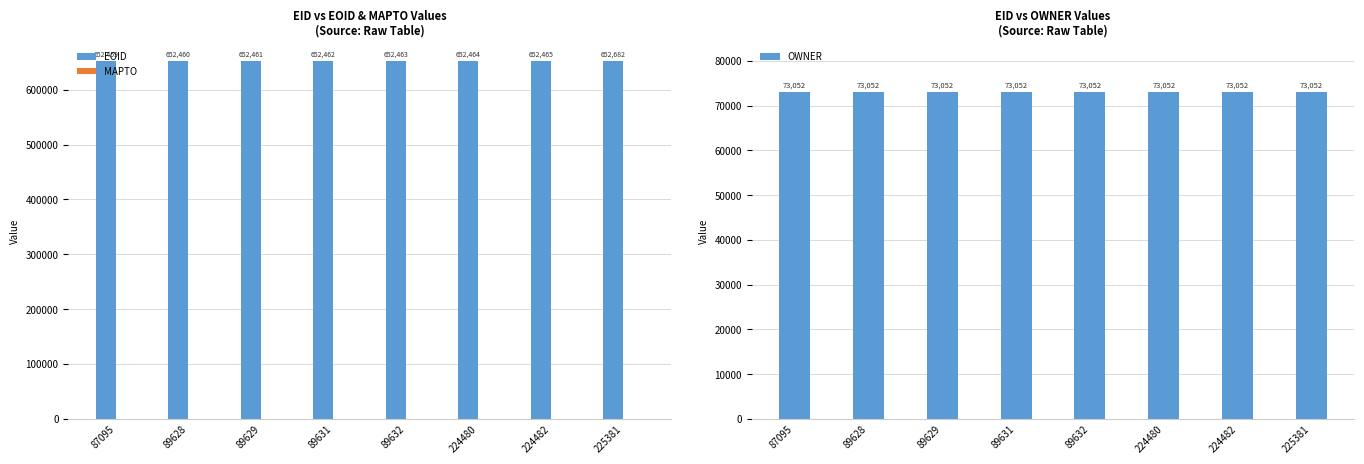

How many bars are there in total?

24